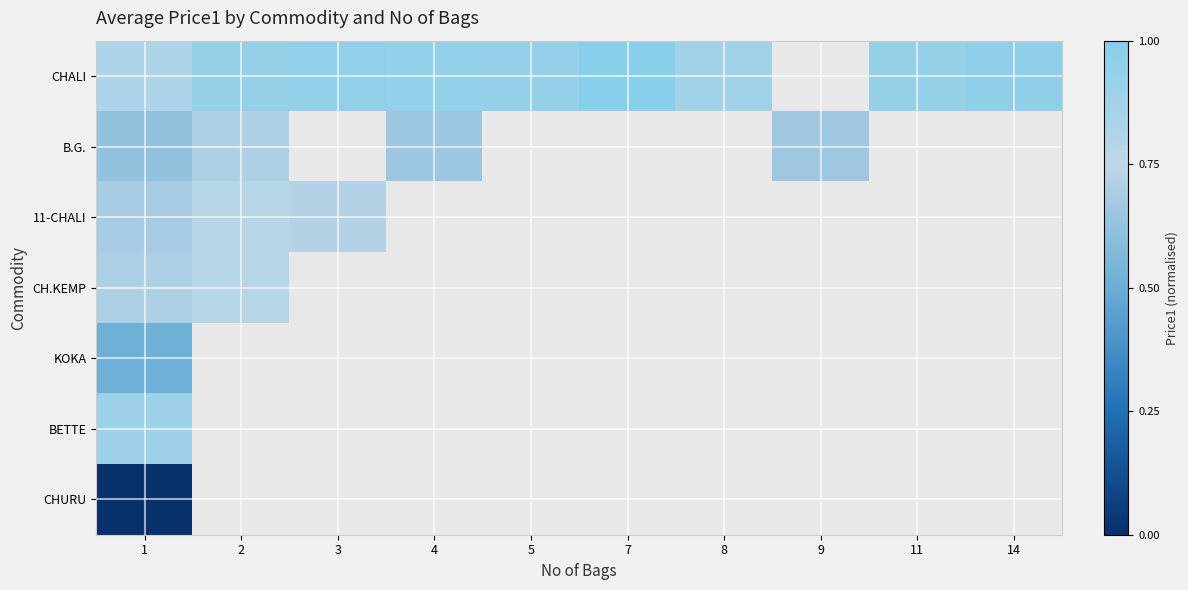

How many positive values does the CHALI series have?

9